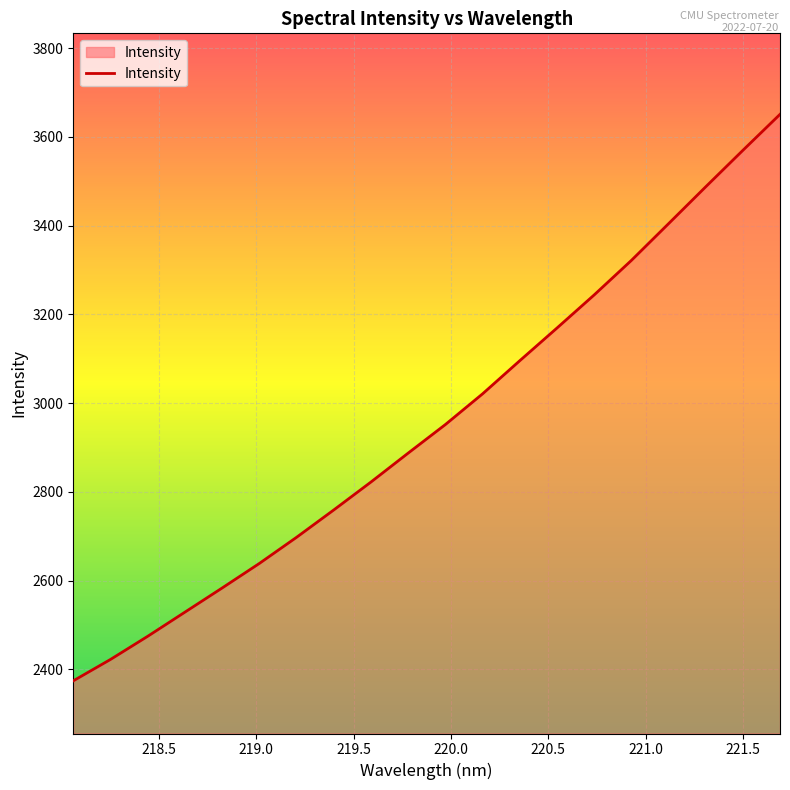

What is the difference between the maximum and minimum values?

1276.6